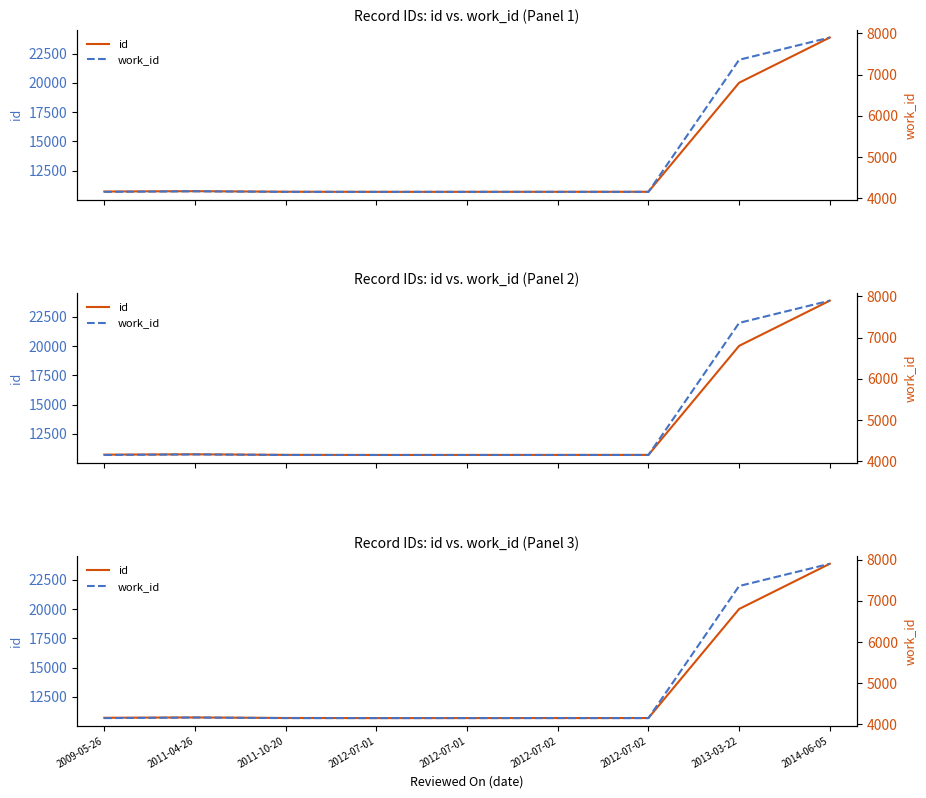

At which category is the sum across all series the highest?

2014-06-05